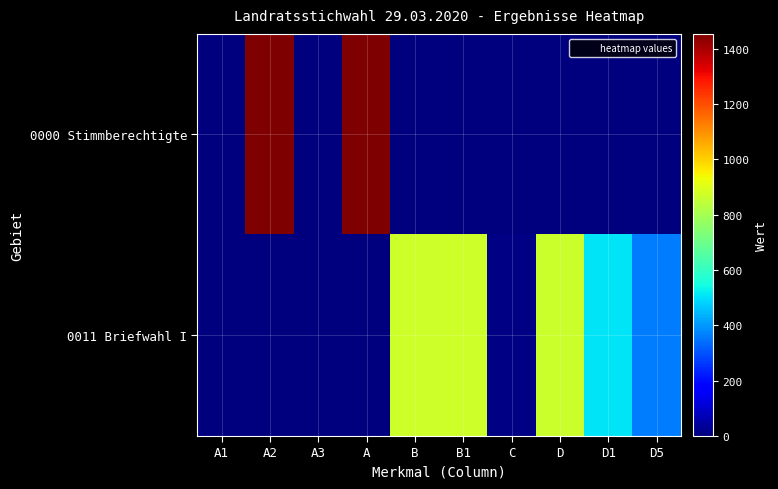

At which category is the sum across all series the highest?

A2